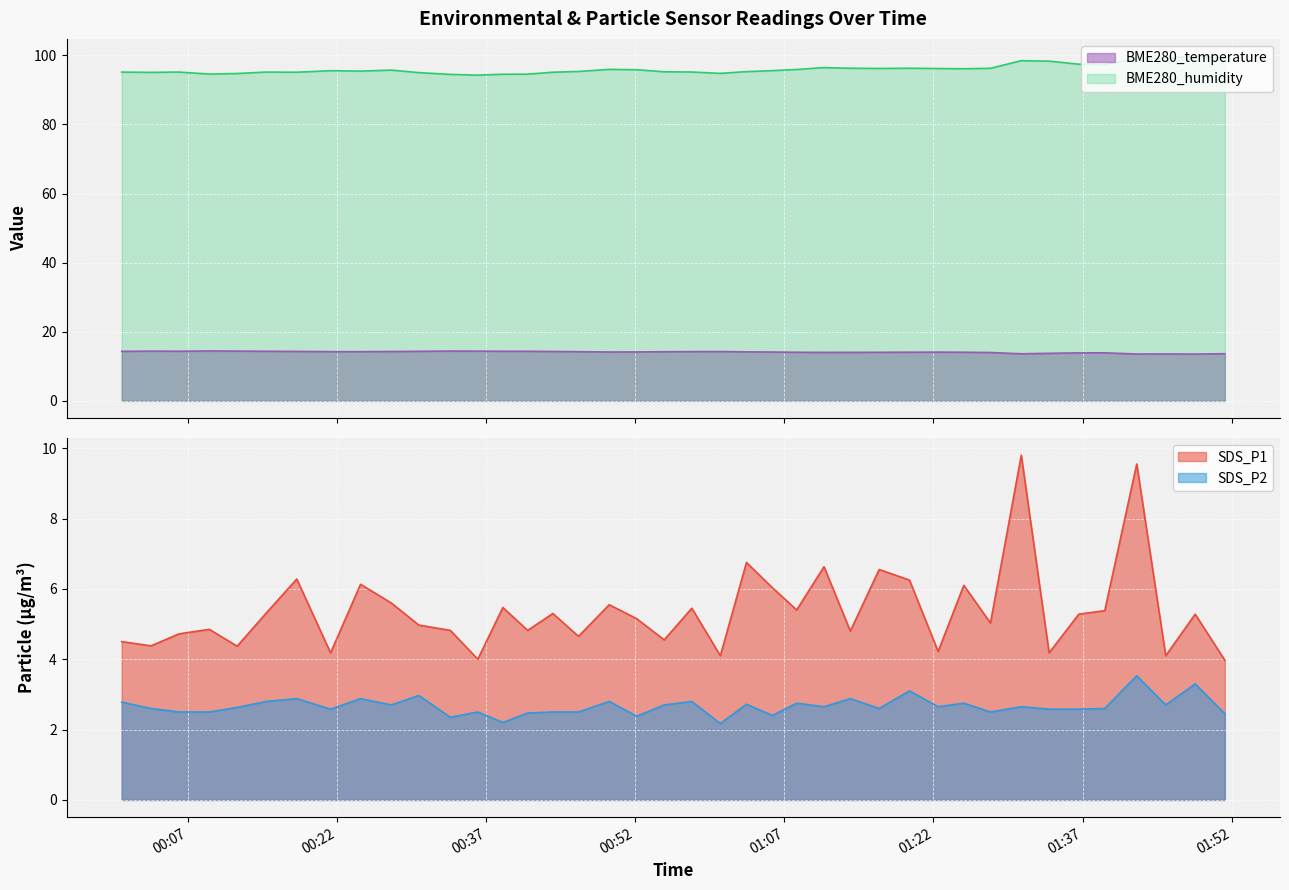

True or false: BME280_temperature and BME280_humidity intersect in this chart.

False